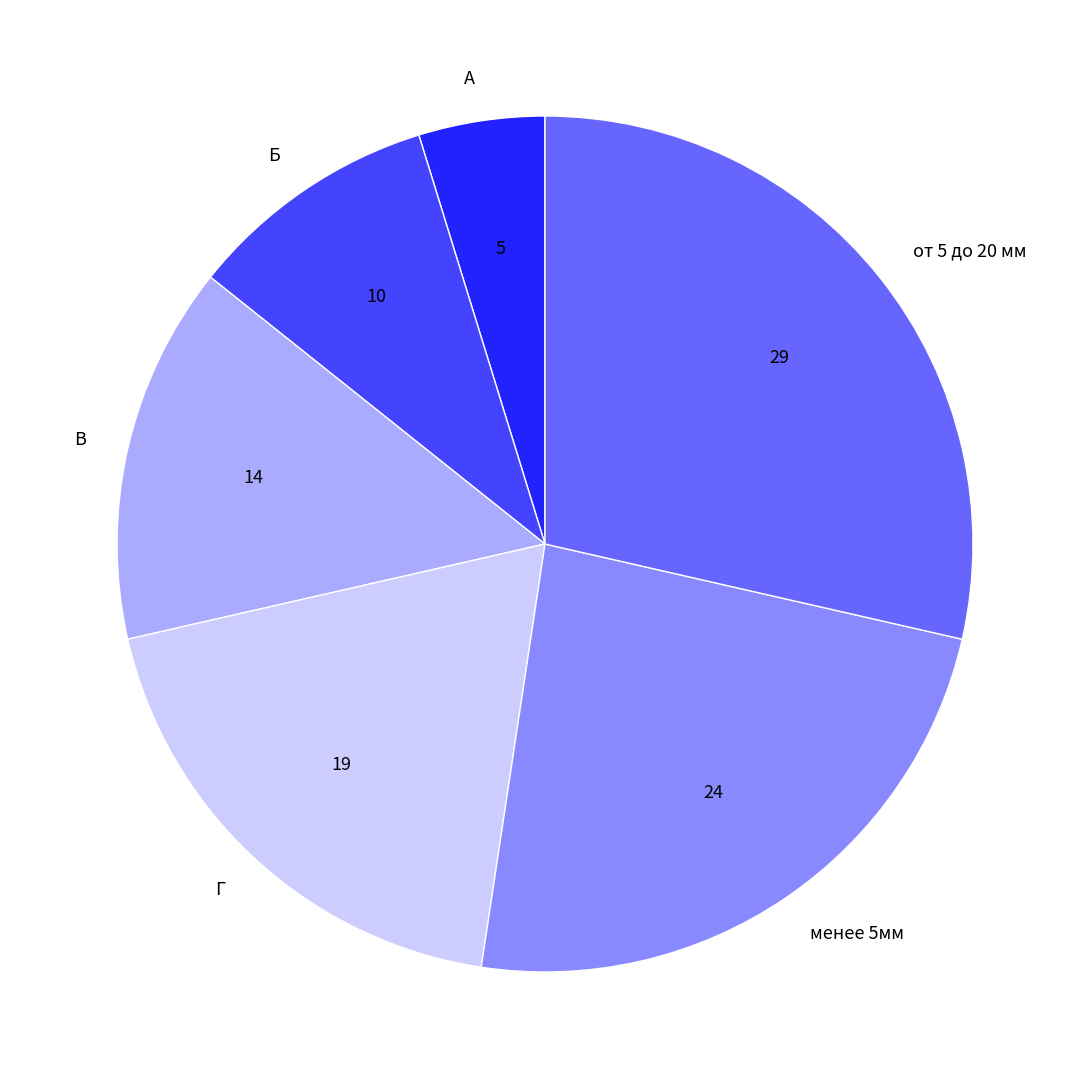

Rank the categories by value from highest to lowest.

от 5 до 20 мм, менее 5мм, Г, В, Б, А